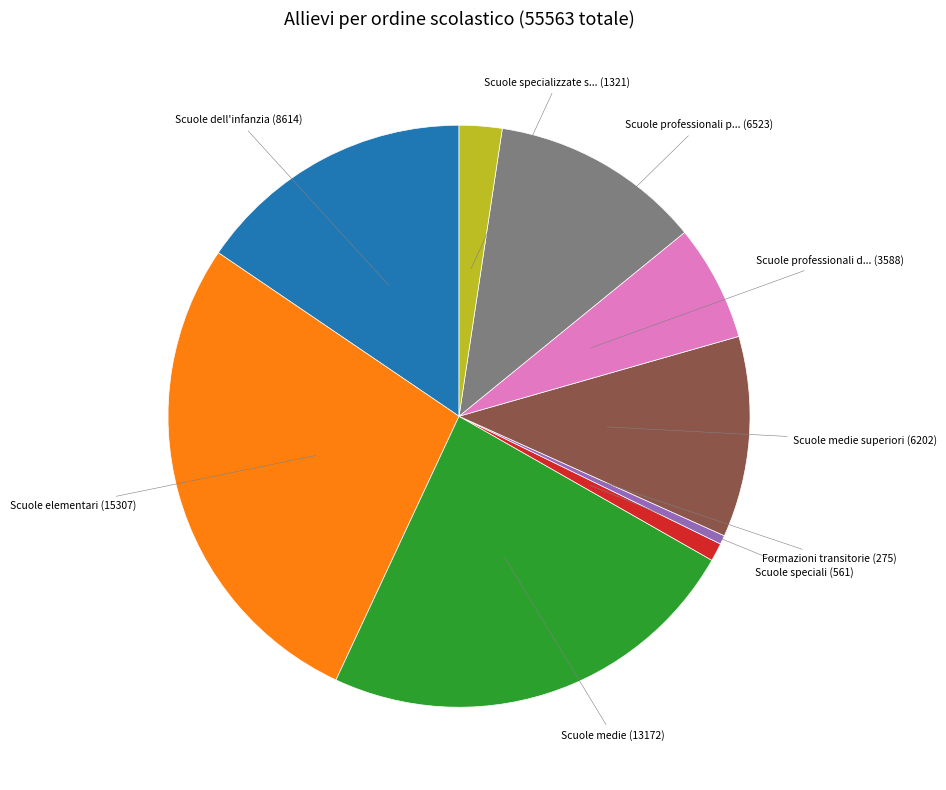

Is there any slice that represents more than half of the pie?

No